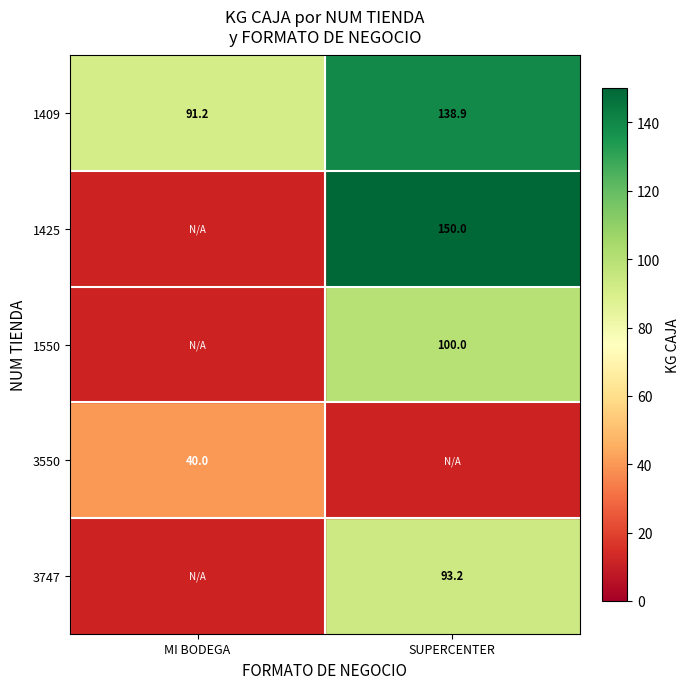

Is it true that 1409 equals 183.6 at SUPERCENTER?

False